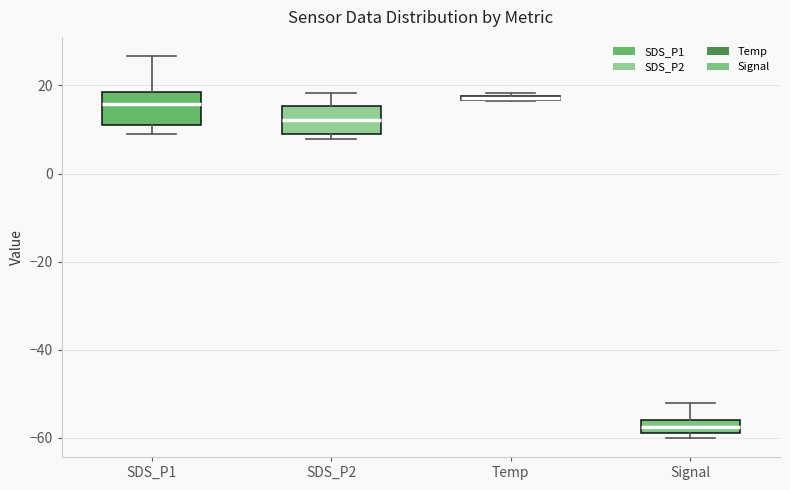

Where does the median line of the box for SDS_P1 sit on the y-axis? The values are not printed on the chart, so give them approximately, as read against the axis.

16